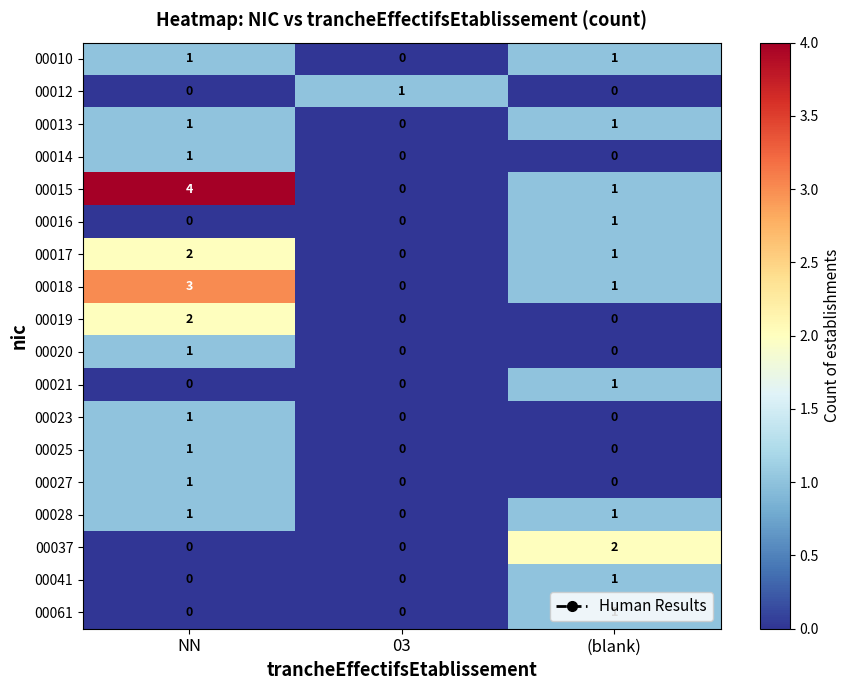

The value of 00025 at NN is 1. True or false?

True